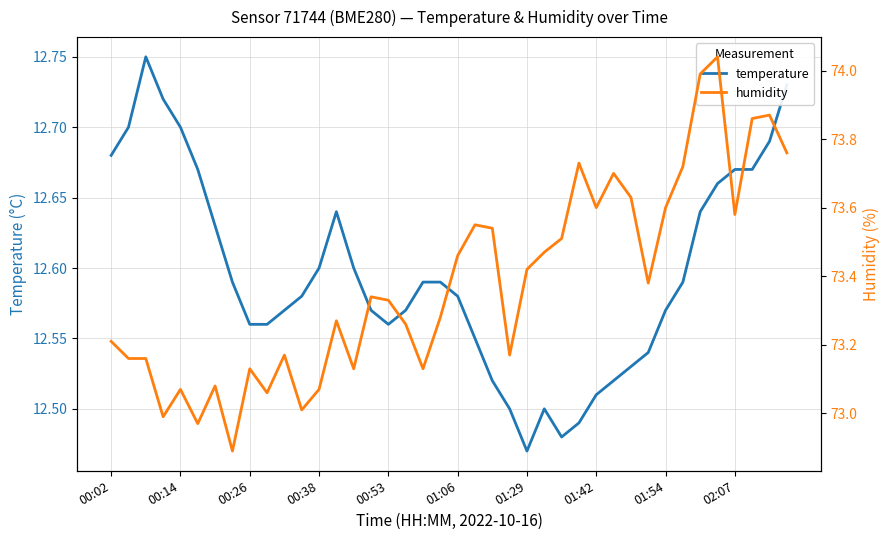

Reading right to left, extract all data points from this chart.

temperature: 12.7	12.7	12.7	12.7	12.7	12.6	12.6	12.6	12.5	12.5	12.5	12.5	12.5	12.5	12.5	12.5	12.5	12.5	12.6	12.6	12.6	12.6	12.6	12.6	12.6	12.6	12.6	12.6	12.6	12.6	12.6	12.6	12.6	12.6	12.7	12.7	12.7	12.8	12.7	12.7
humidity: 73.8	73.9	73.9	73.6	74.0	74.0	73.7	73.6	73.4	73.6	73.7	73.6	73.7	73.5	73.5	73.4	73.2	73.5	73.5	73.5	73.3	73.1	73.3	73.3	73.3	73.1	73.3	73.1	73.0	73.2	73.1	73.1	72.9	73.1	73.0	73.1	73.0	73.2	73.2	73.2